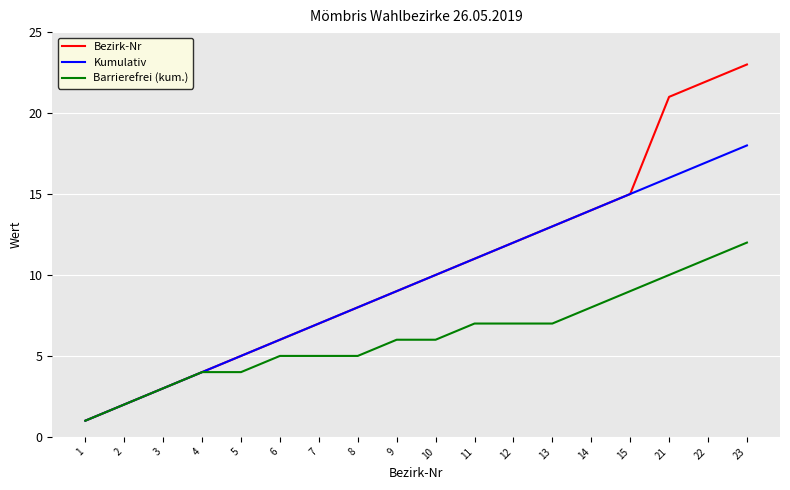

Rank the series by their average value, from lowest to highest.

Barrierefrei (kum.), Kumulativ, Bezirk-Nr